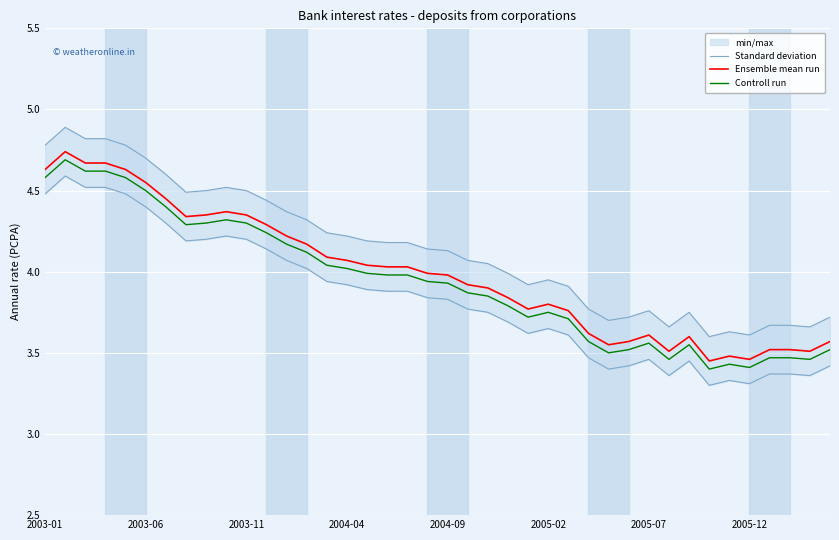

Rank the series by their maximum value, from lowest to highest.

Controll run, Ensemble mean run, Standard deviation